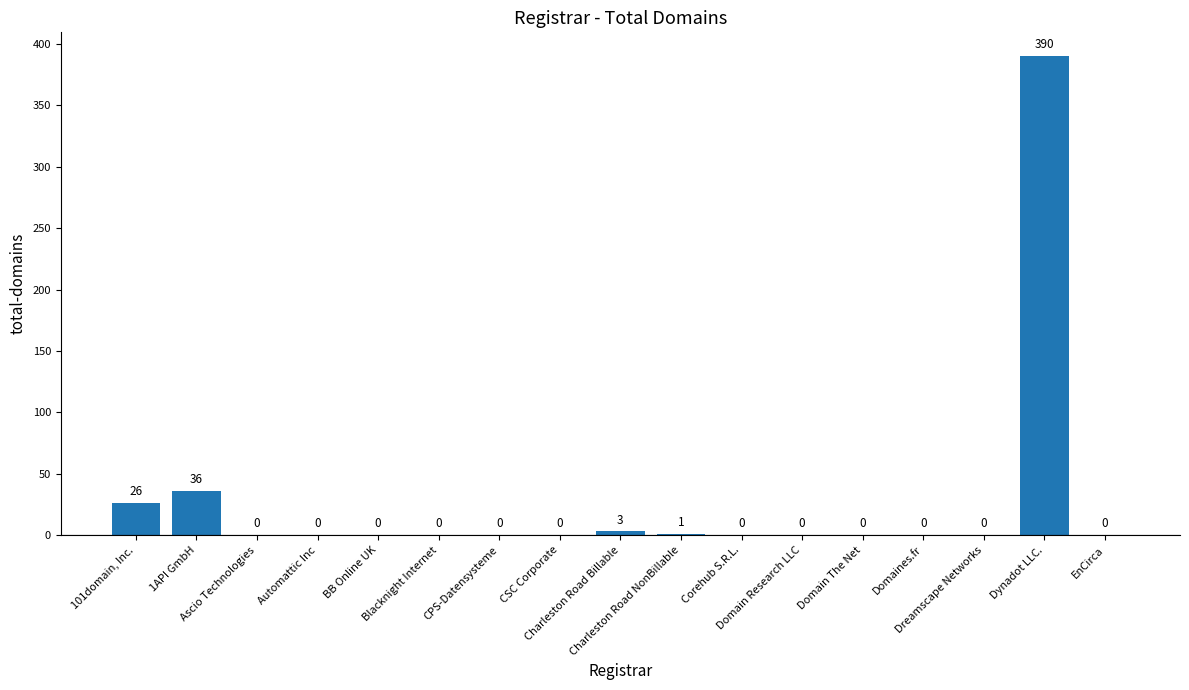

At which category does the chart reach its peak across all series?

Dynadot LLC.